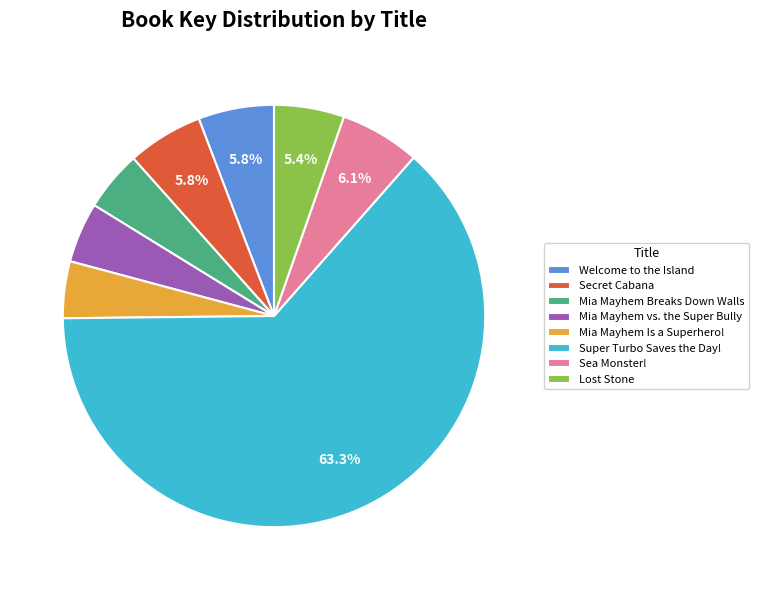

Do Mia Mayhem Is a Superhero! and Super Turbo Saves the Day! together represent more than half of the pie?

Yes